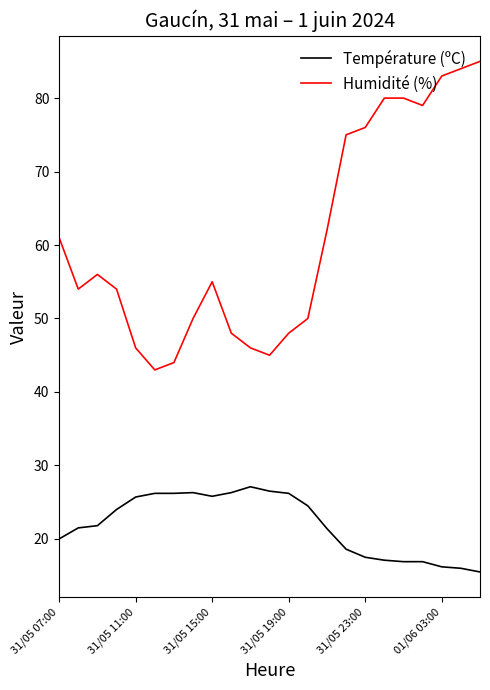

What is the difference between the maximum and minimum values in the Température (ºC) series?

11.6